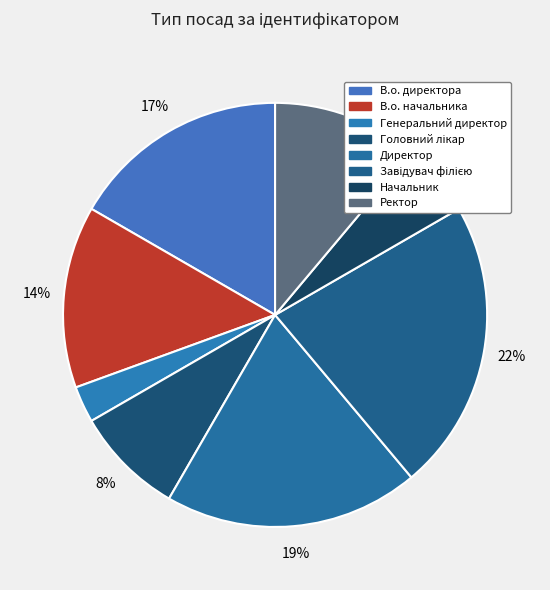

Count the number of slices in the pie.

8